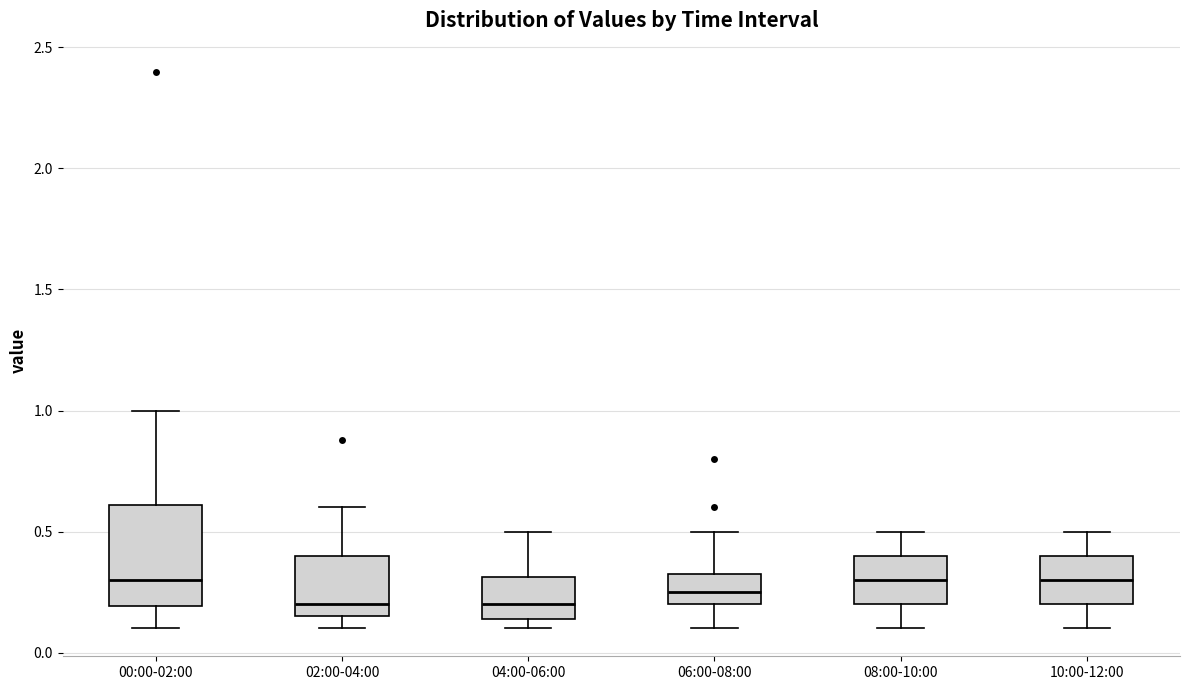

Which box is the tallest, from its lower edge to its upper edge?

00:00-02:00